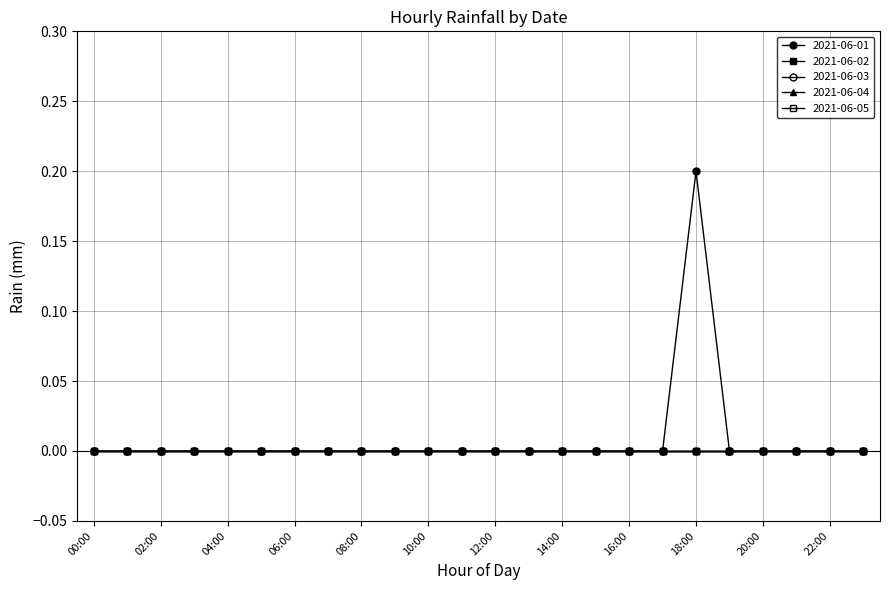

Reading left to right, transcribe all the data shown in this chart.

2021-06-01: 0.0	0.0	0.0	0.0	0.0	0.0	0.0	0.0	0.0	0.0	0.0	0.0	0.0	0.0	0.0	0.0	0.0	0.0	0.2	0.0	0.0	0.0	0.0	0.0
2021-06-02: 0.0	0.0	0.0	0.0	0.0	0.0	0.0	0.0	0.0	0.0	0.0	0.0	0.0	0.0	0.0	0.0	0.0	0.0	0.0	0.0	0.0	0.0	0.0	0.0
2021-06-03: 0.0	0.0	0.0	0.0	0.0	0.0	0.0	0.0	0.0	0.0	0.0	0.0	0.0	0.0	0.0	0.0	0.0	0.0	0.0	0.0	0.0	0.0	0.0	0.0
2021-06-04: 0.0	0.0	0.0	0.0	0.0	0.0	0.0	0.0	0.0	0.0	0.0	0.0	0.0	0.0	0.0	0.0	0.0	0.0	0.0	0.0	0.0	0.0	0.0	0.0
2021-06-05: 0.0	0.0	0.0	0.0	0.0	0.0	0.0	0.0	0.0	0.0	0.0	0.0	0.0	0.0	0.0	0.0	0.0	0.0	0.0	0.0	0.0	0.0	0.0	0.0